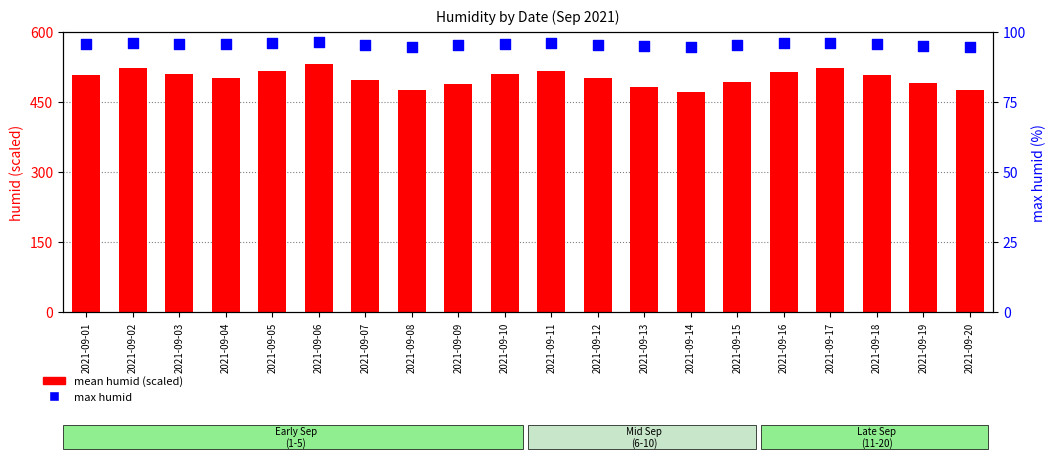

Which series has the largest Y range (max minus min)?

mean humid (scaled)